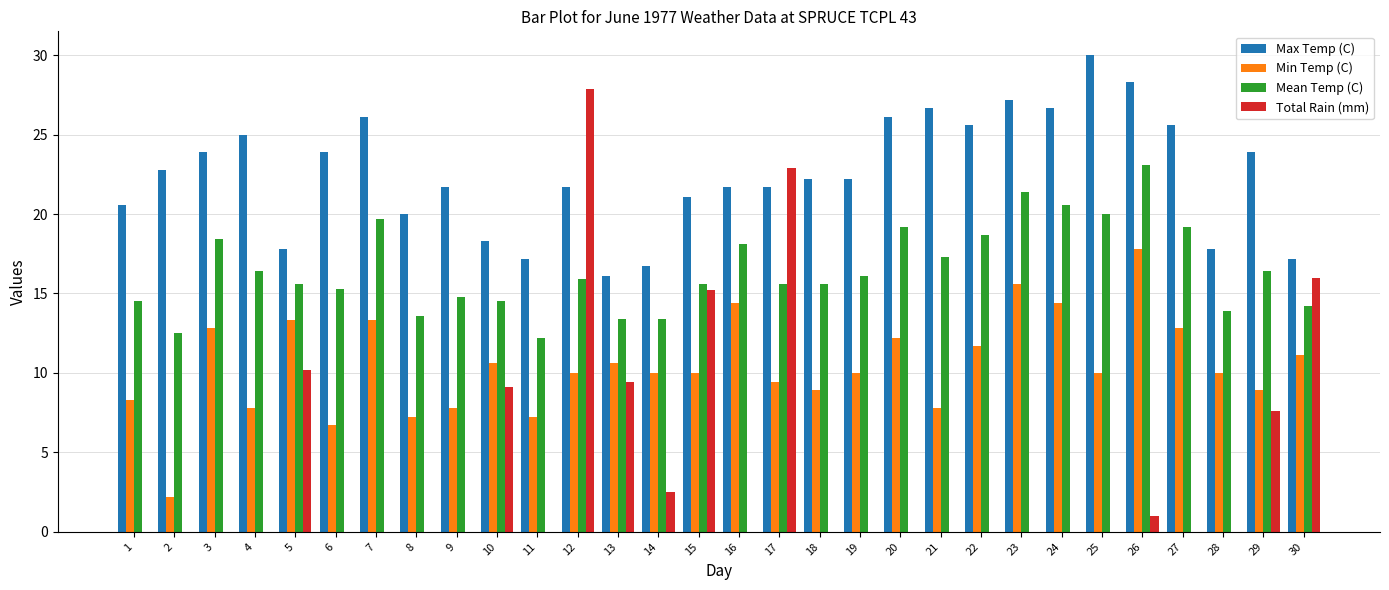

True or false: Total Rain (mm) has a value of -16.6 at 9.

False